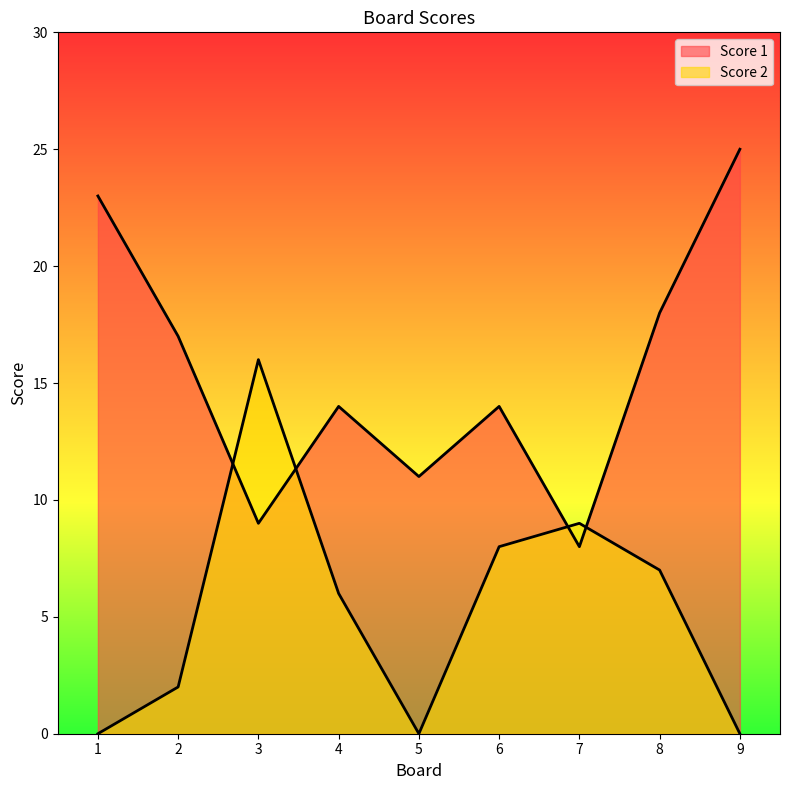

At which category is the sum across all series the highest?

3